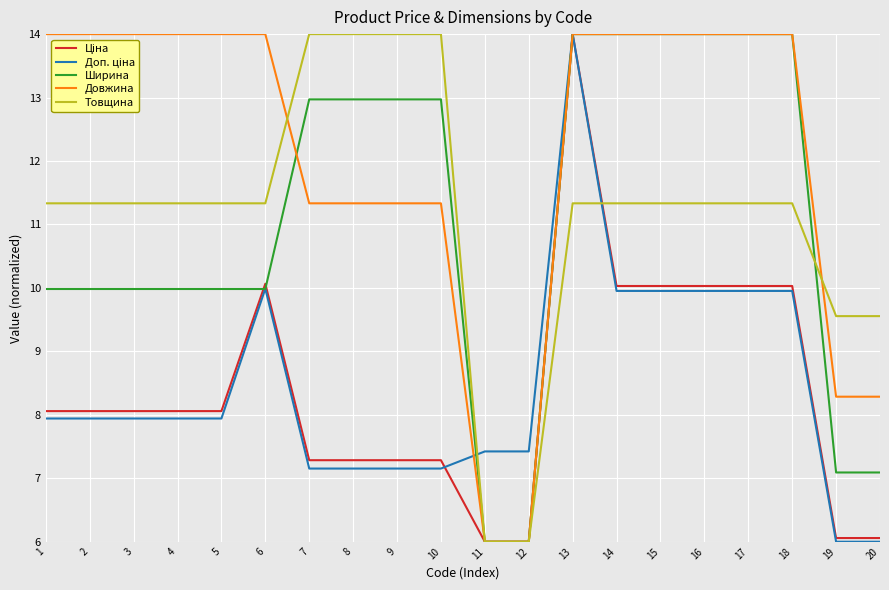

How many values in the Товщина series are below 11?

4